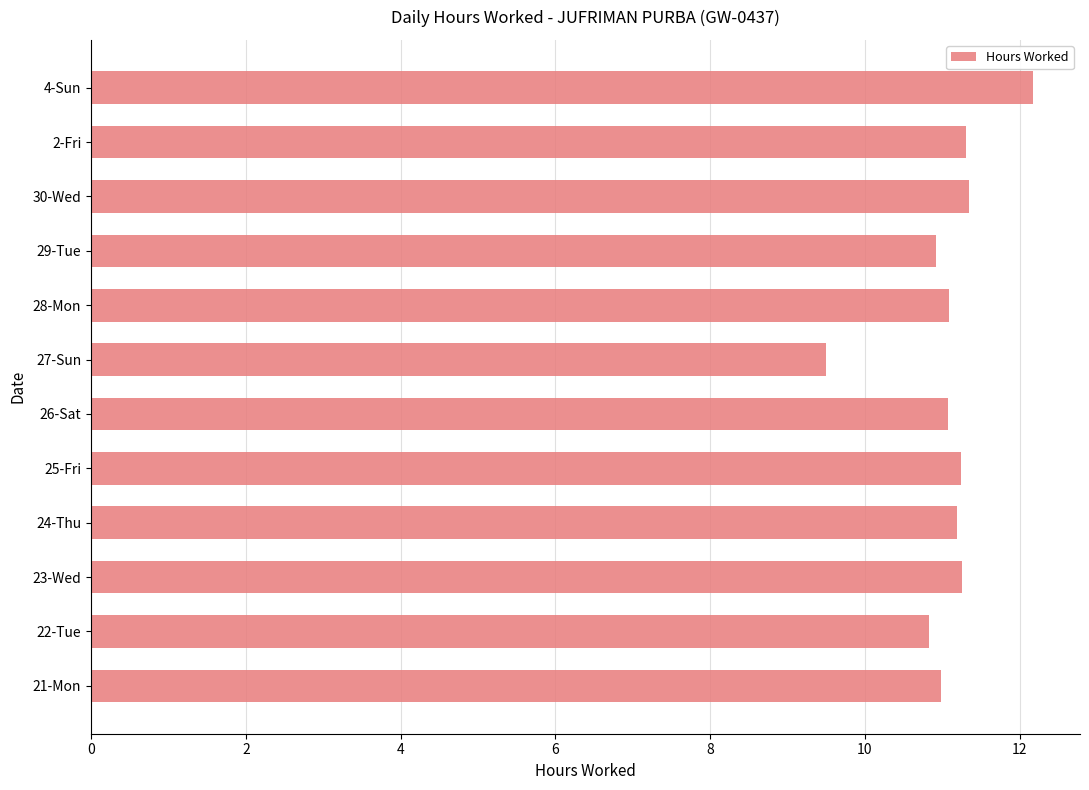

True or false: the data shows 12.2 at 4-Sun.

True